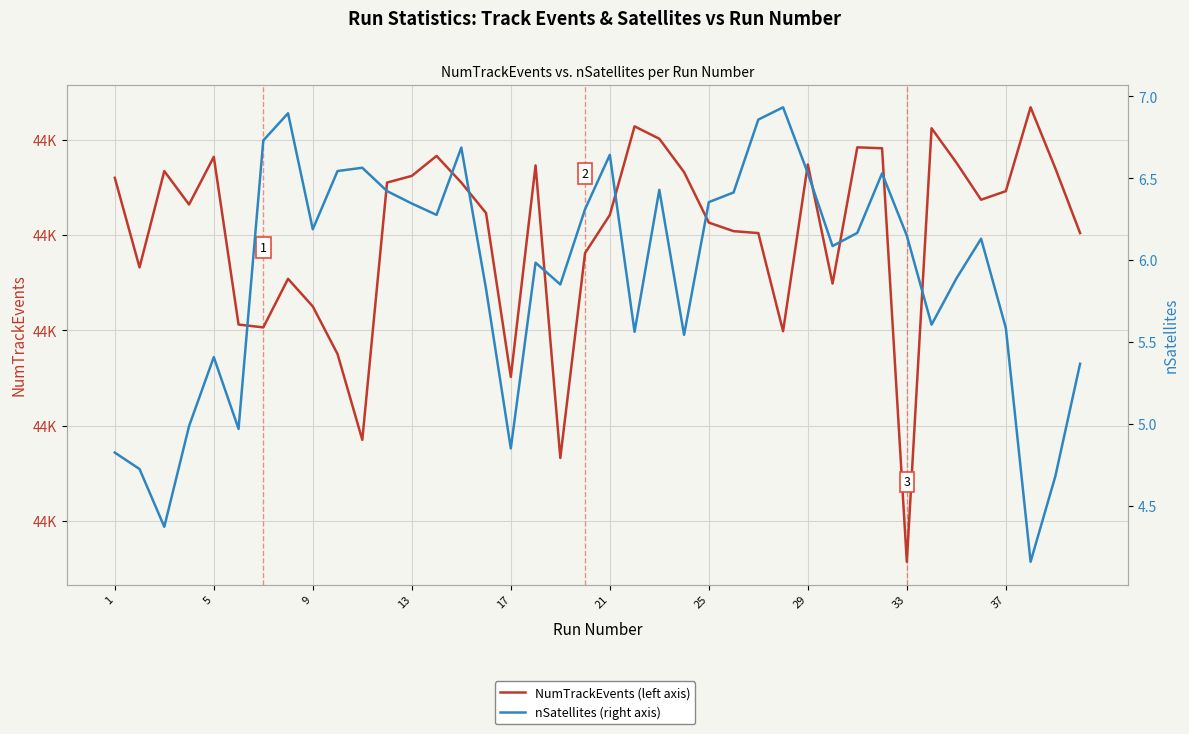

Does the chart display data point markers on the line(s)?

No